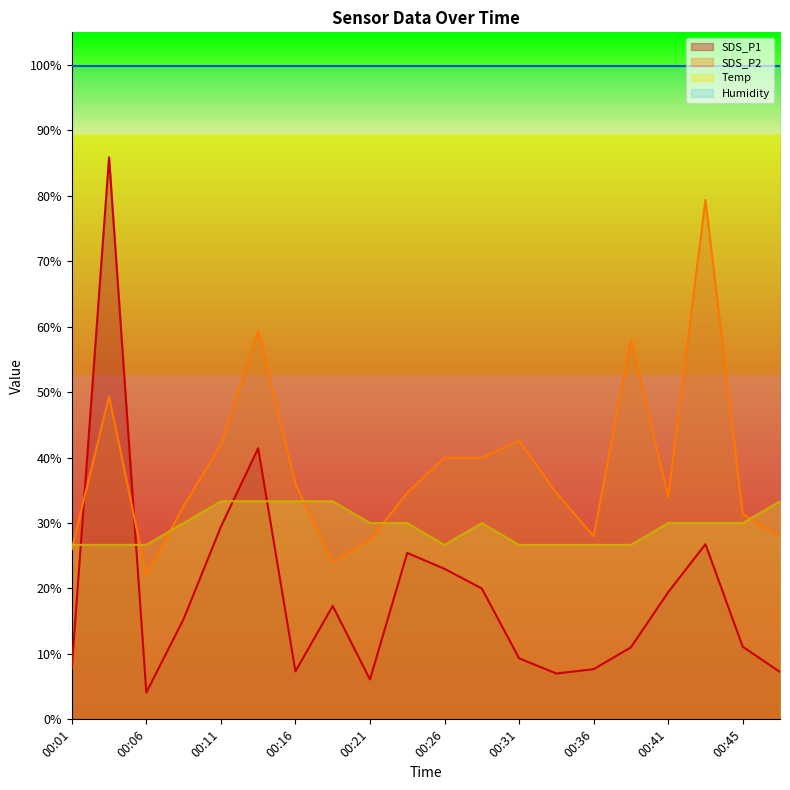

What is the value of the SDS_P2 point at the 9th from the left?

27.4